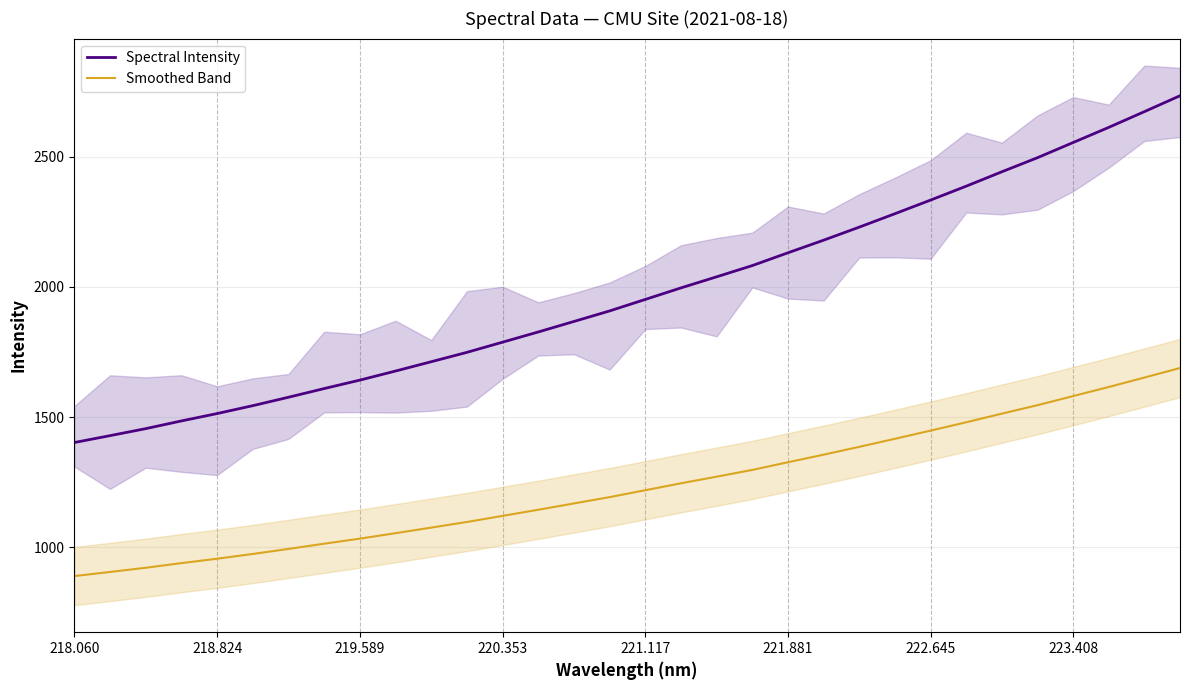

What is the sum of all Smoothed Band values?

39522.2